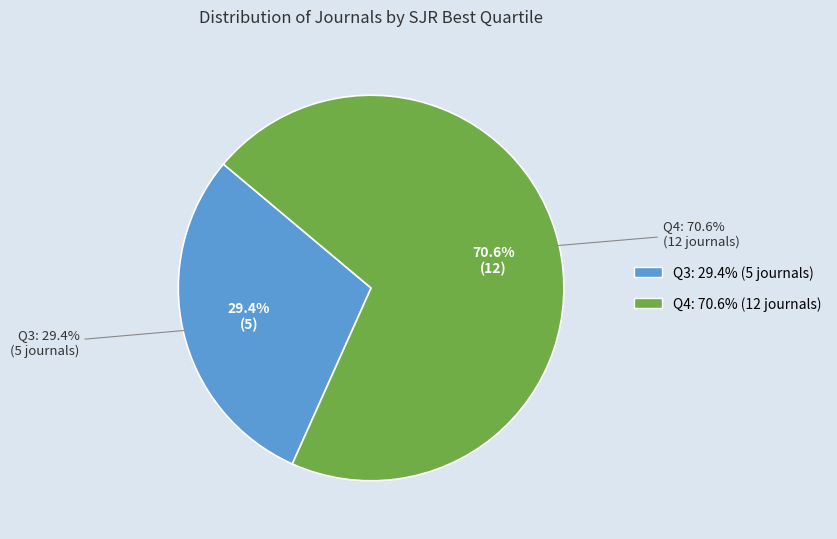

Approximately how many times larger is the value at Q4 compared to Q3?

2.4